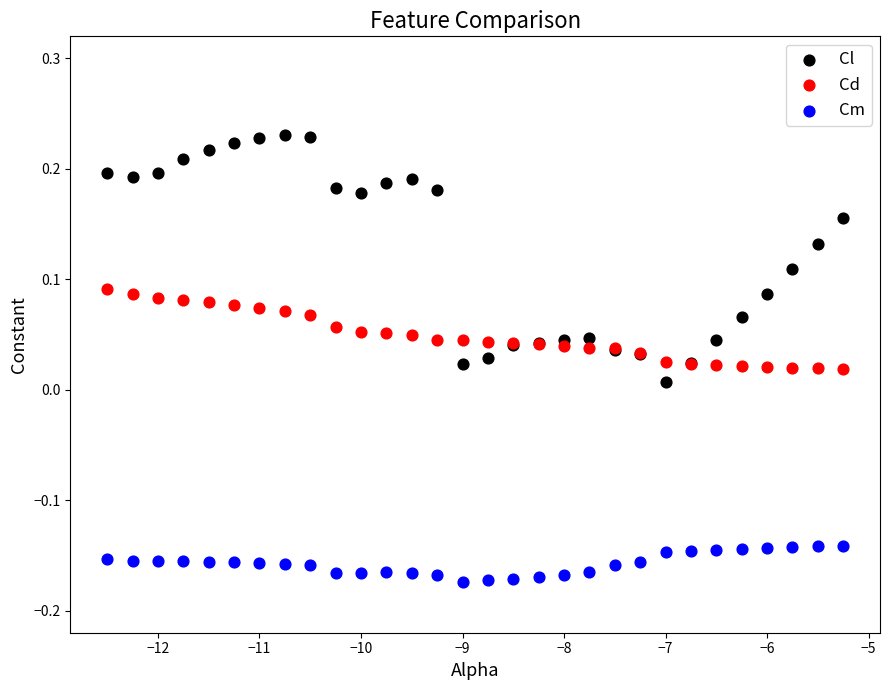

Which series contains the lowest Y value?

Cm